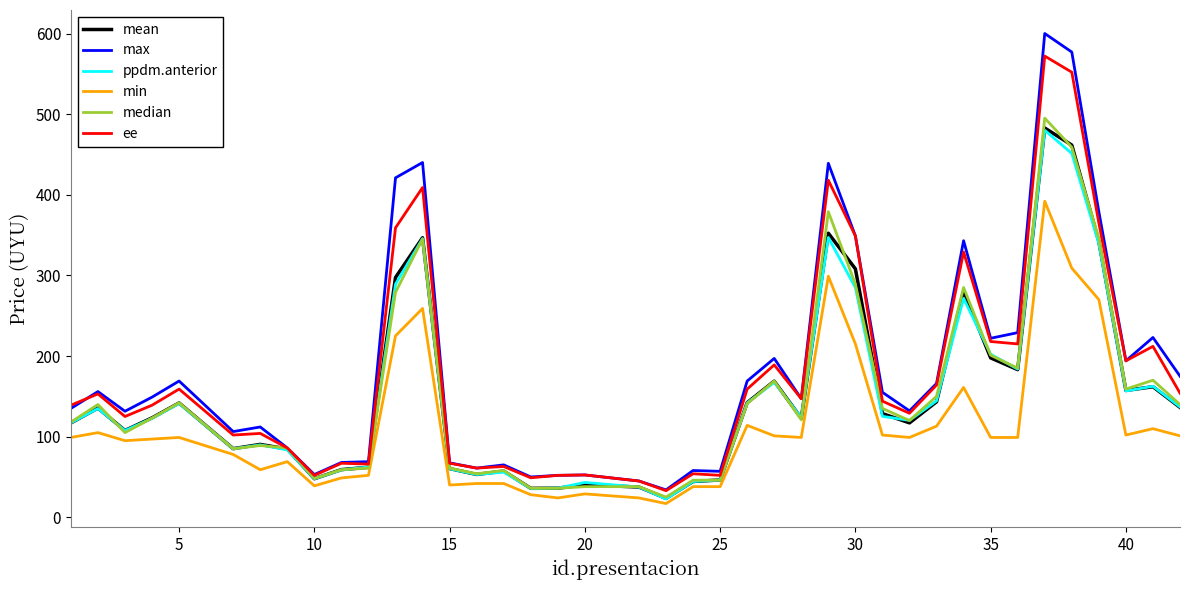

True or false: min and max intersect in this chart.

False